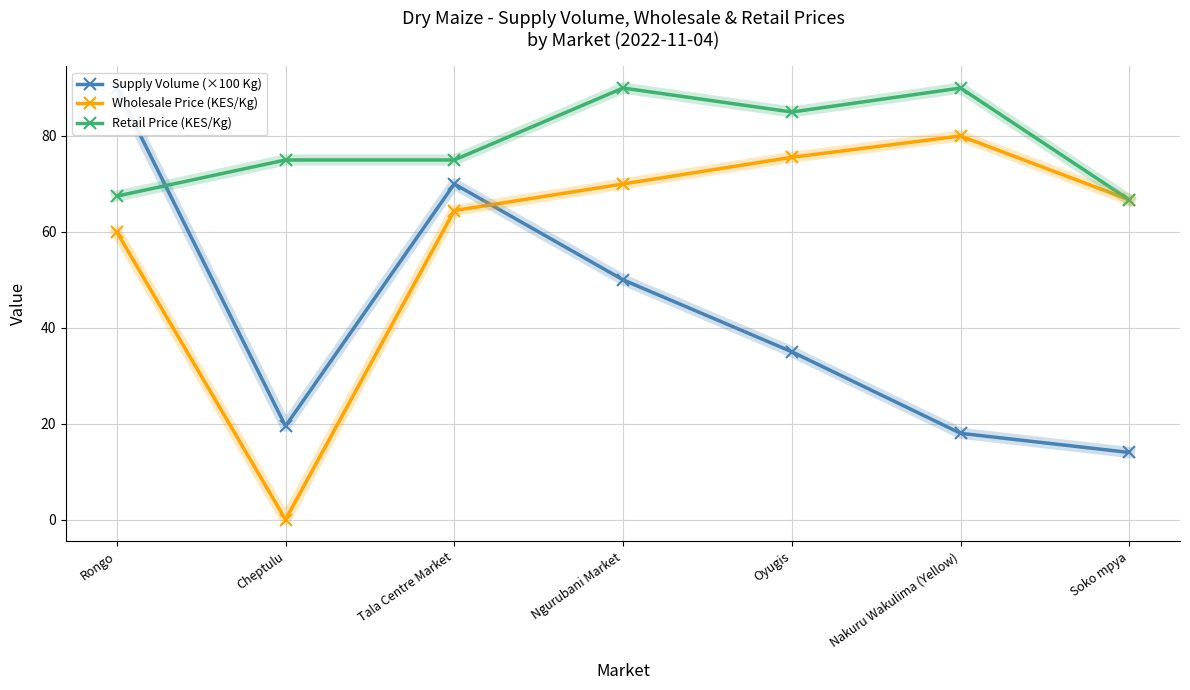

Rank the series at Soko mpya from lowest to highest value.

Supply Volume (×100 Kg), Wholesale Price (KES/Kg), Retail Price (KES/Kg)